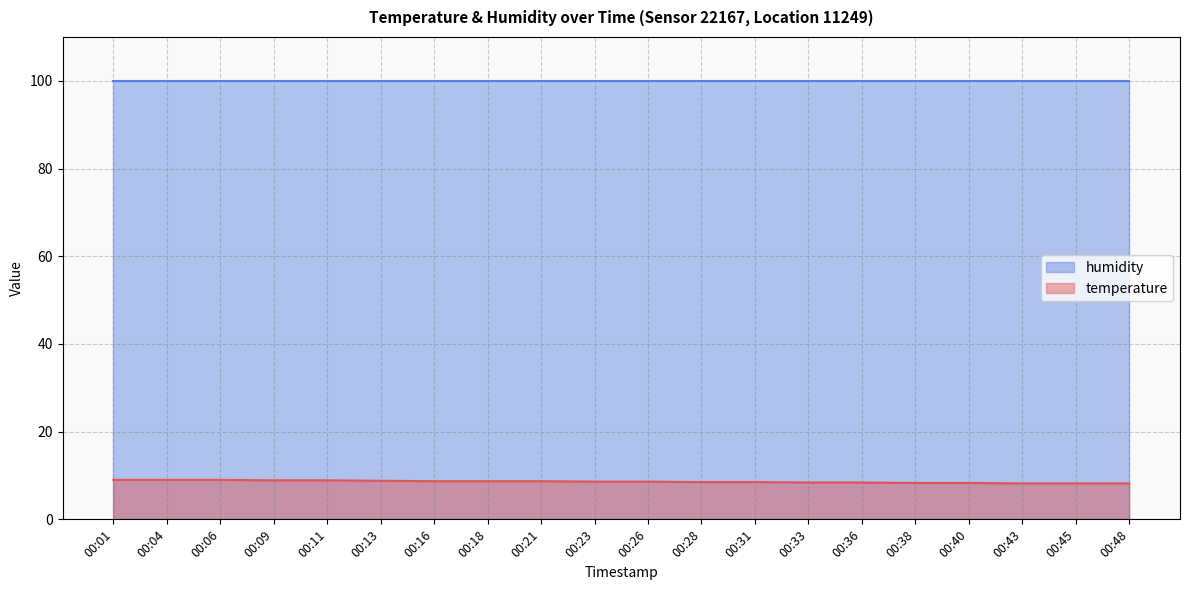

What is the spread (max minus min) of values at 00:23?

91.3